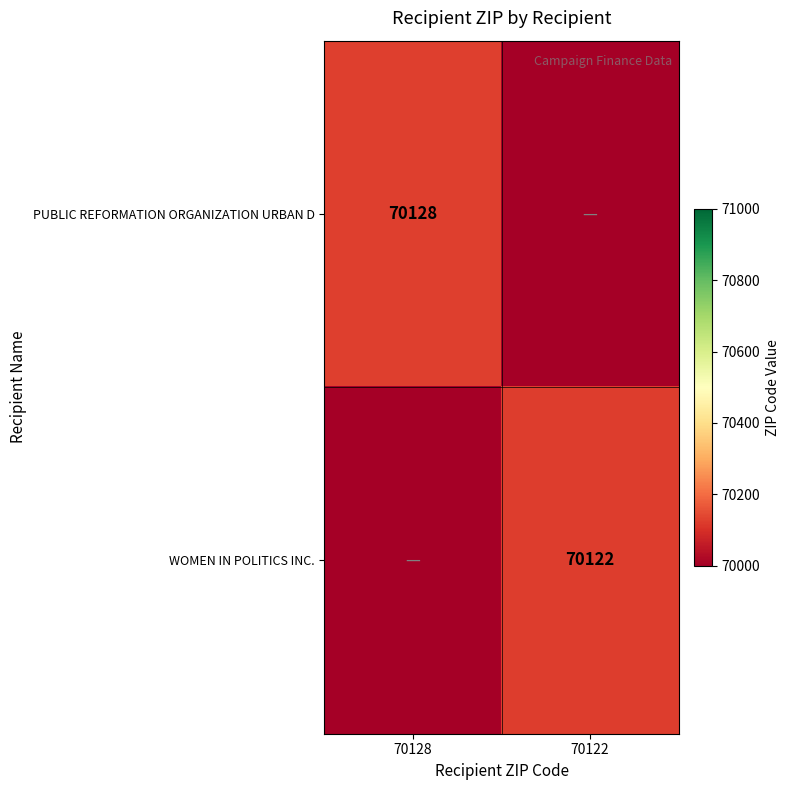

Is it true that PUBLIC REFORMATION ORGANIZATION URBAN D equals 41430 at 70128?

False